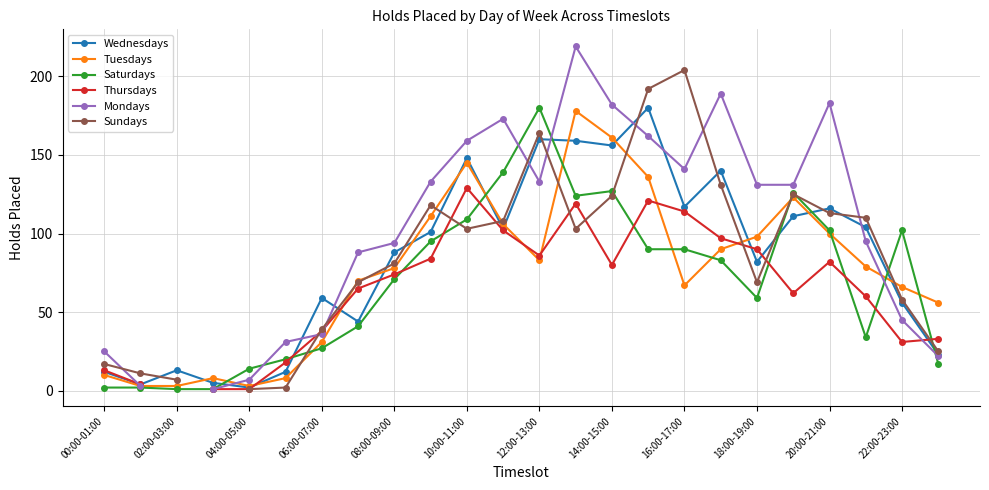

Is this an area chart (filled region under the line)?

No